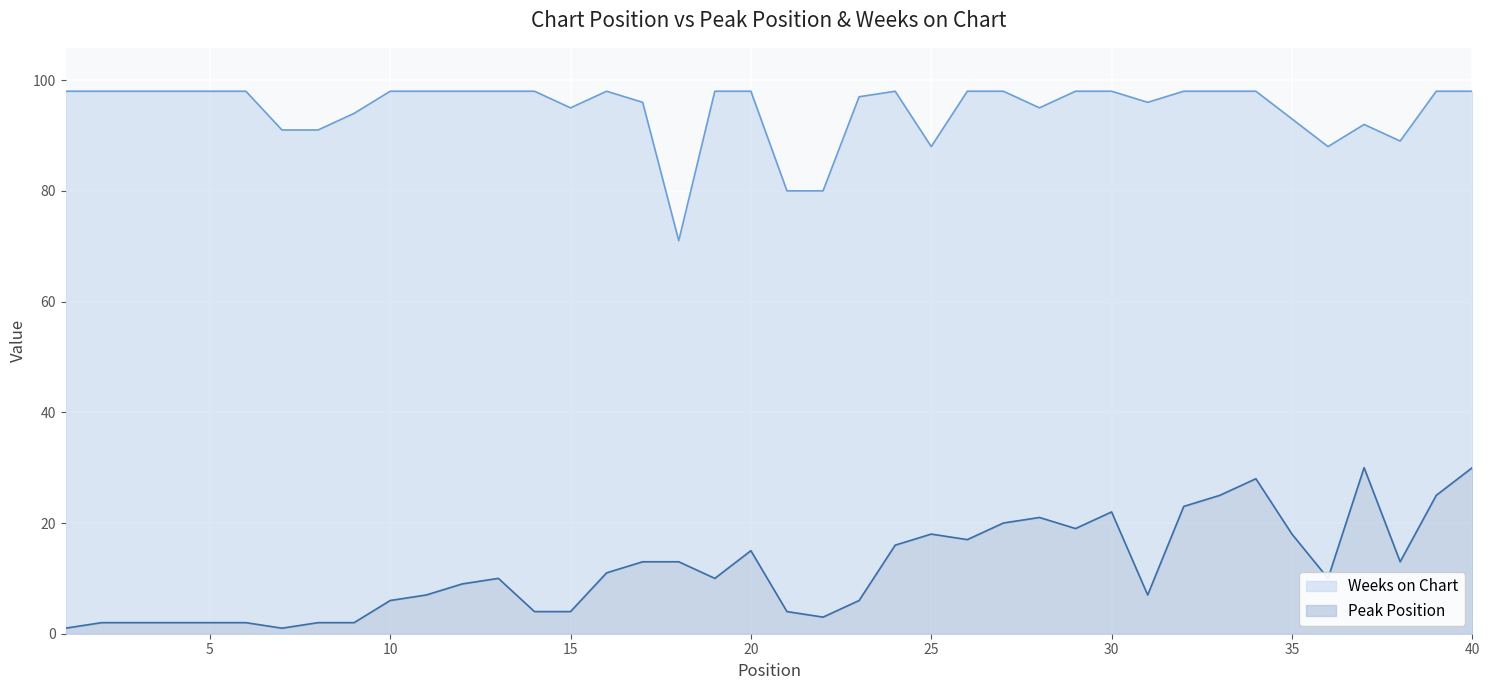

Rank the series at 11 from lowest to highest value.

Peak Position, Weeks on Chart